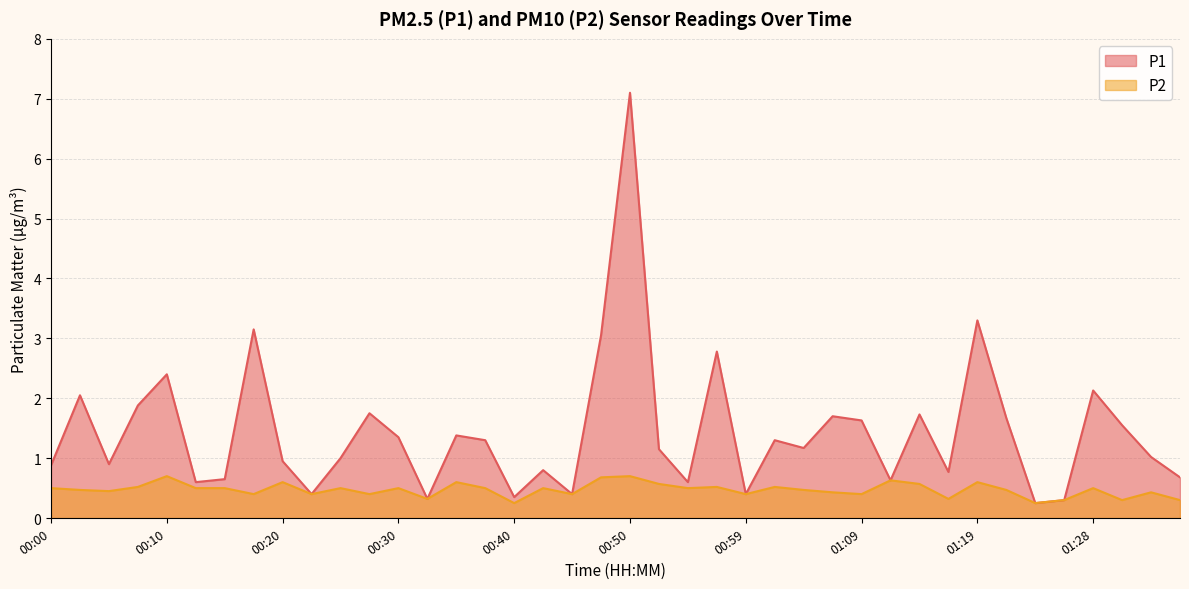

How many lines are shown in the chart?

2